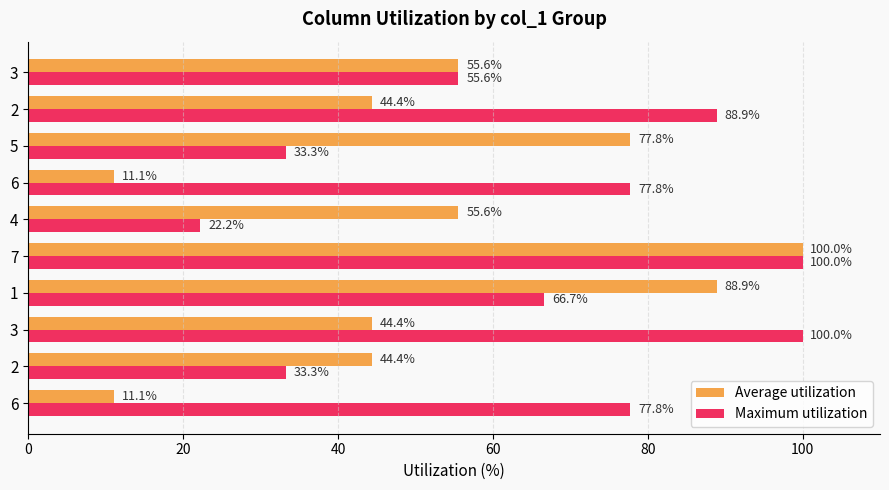

How many values in the Average utilization series exceed 55?

5